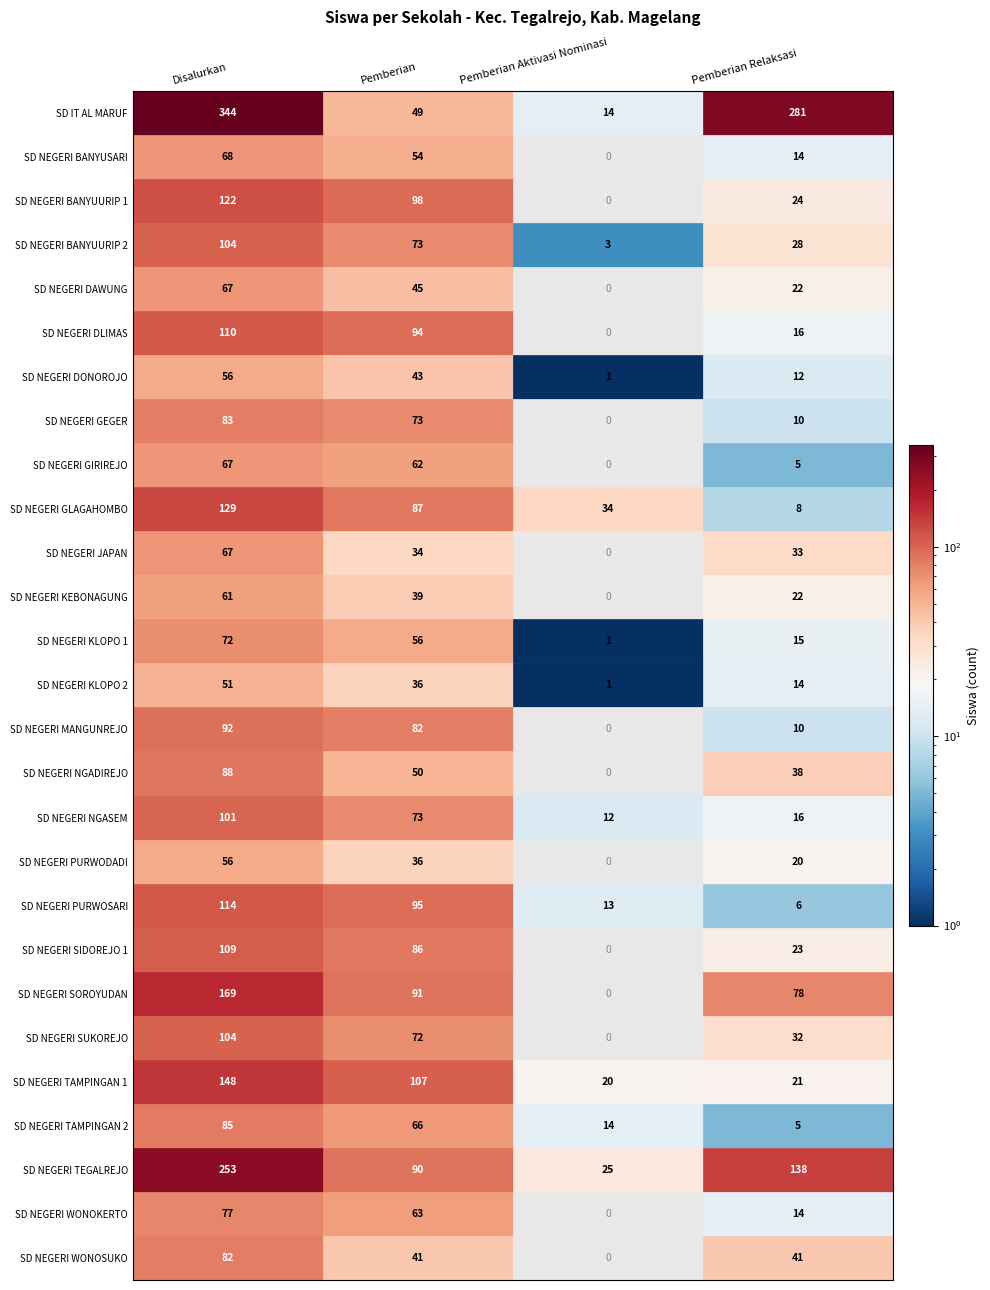

Reading right to left, transcribe all the data shown in this chart.

SD IT AL MARUF: Pemberian Relaksasi=281	Pemberian Aktivasi Nominasi=14	Pemberian=49	Disalurkan=344
SD NEGERI BANYUSARI: Pemberian Relaksasi=14	Pemberian Aktivasi Nominasi=0	Pemberian=54	Disalurkan=68
SD NEGERI BANYUURIP 1: Pemberian Relaksasi=24	Pemberian Aktivasi Nominasi=0	Pemberian=98	Disalurkan=122
SD NEGERI BANYUURIP 2: Pemberian Relaksasi=28	Pemberian Aktivasi Nominasi=3	Pemberian=73	Disalurkan=104
SD NEGERI DAWUNG: Pemberian Relaksasi=22	Pemberian Aktivasi Nominasi=0	Pemberian=45	Disalurkan=67
SD NEGERI DLIMAS: Pemberian Relaksasi=16	Pemberian Aktivasi Nominasi=0	Pemberian=94	Disalurkan=110
SD NEGERI DONOROJO: Pemberian Relaksasi=12	Pemberian Aktivasi Nominasi=1	Pemberian=43	Disalurkan=56
SD NEGERI GEGER: Pemberian Relaksasi=10	Pemberian Aktivasi Nominasi=0	Pemberian=73	Disalurkan=83
SD NEGERI GIRIREJO: Pemberian Relaksasi=5	Pemberian Aktivasi Nominasi=0	Pemberian=62	Disalurkan=67
SD NEGERI GLAGAHOMBO: Pemberian Relaksasi=8	Pemberian Aktivasi Nominasi=34	Pemberian=87	Disalurkan=129
SD NEGERI JAPAN: Pemberian Relaksasi=33	Pemberian Aktivasi Nominasi=0	Pemberian=34	Disalurkan=67
SD NEGERI KEBONAGUNG: Pemberian Relaksasi=22	Pemberian Aktivasi Nominasi=0	Pemberian=39	Disalurkan=61
SD NEGERI KLOPO 1: Pemberian Relaksasi=15	Pemberian Aktivasi Nominasi=1	Pemberian=56	Disalurkan=72
SD NEGERI KLOPO 2: Pemberian Relaksasi=14	Pemberian Aktivasi Nominasi=1	Pemberian=36	Disalurkan=51
SD NEGERI MANGUNREJO: Pemberian Relaksasi=10	Pemberian Aktivasi Nominasi=0	Pemberian=82	Disalurkan=92
SD NEGERI NGADIREJO: Pemberian Relaksasi=38	Pemberian Aktivasi Nominasi=0	Pemberian=50	Disalurkan=88
SD NEGERI NGASEM: Pemberian Relaksasi=16	Pemberian Aktivasi Nominasi=12	Pemberian=73	Disalurkan=101
SD NEGERI PURWODADI: Pemberian Relaksasi=20	Pemberian Aktivasi Nominasi=0	Pemberian=36	Disalurkan=56
SD NEGERI PURWOSARI: Pemberian Relaksasi=6	Pemberian Aktivasi Nominasi=13	Pemberian=95	Disalurkan=114
SD NEGERI SIDOREJO 1: Pemberian Relaksasi=23	Pemberian Aktivasi Nominasi=0	Pemberian=86	Disalurkan=109
SD NEGERI SOROYUDAN: Pemberian Relaksasi=78	Pemberian Aktivasi Nominasi=0	Pemberian=91	Disalurkan=169
SD NEGERI SUKOREJO: Pemberian Relaksasi=32	Pemberian Aktivasi Nominasi=0	Pemberian=72	Disalurkan=104
SD NEGERI TAMPINGAN 1: Pemberian Relaksasi=21	Pemberian Aktivasi Nominasi=20	Pemberian=107	Disalurkan=148
SD NEGERI TAMPINGAN 2: Pemberian Relaksasi=5	Pemberian Aktivasi Nominasi=14	Pemberian=66	Disalurkan=85
SD NEGERI TEGALREJO: Pemberian Relaksasi=138	Pemberian Aktivasi Nominasi=25	Pemberian=90	Disalurkan=253
SD NEGERI WONOKERTO: Pemberian Relaksasi=14	Pemberian Aktivasi Nominasi=0	Pemberian=63	Disalurkan=77
SD NEGERI WONOSUKO: Pemberian Relaksasi=41	Pemberian Aktivasi Nominasi=0	Pemberian=41	Disalurkan=82